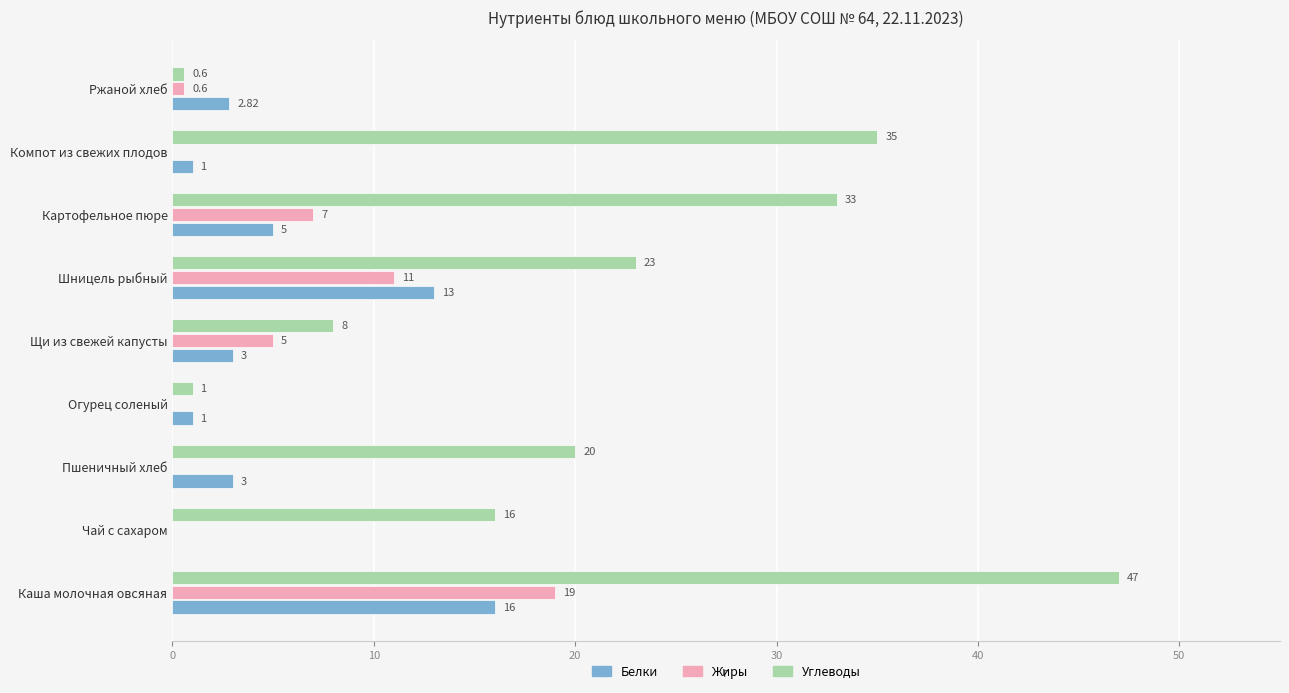

Which category has the highest value across all series?

Каша молочная овсяная